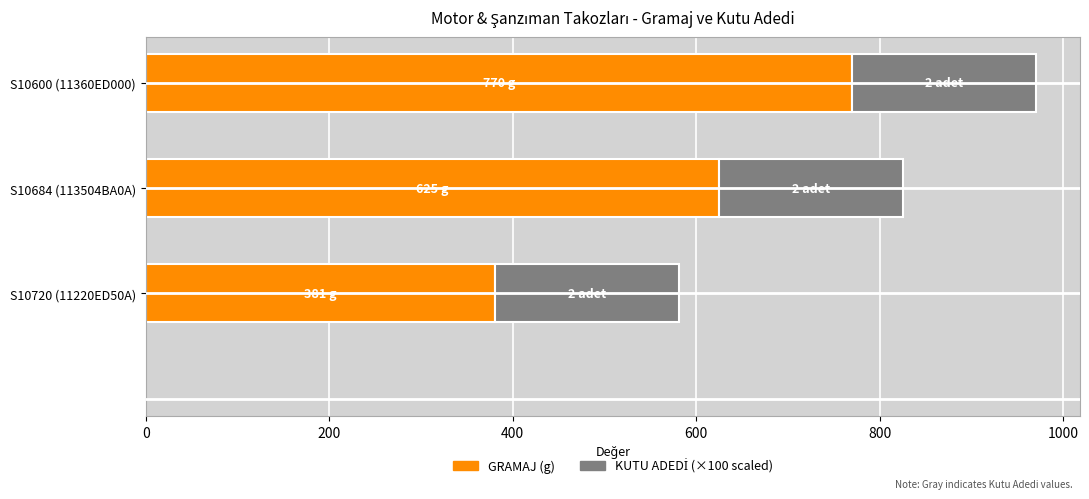

At which category is the sum across all series the highest?

S10600 (11360ED000)